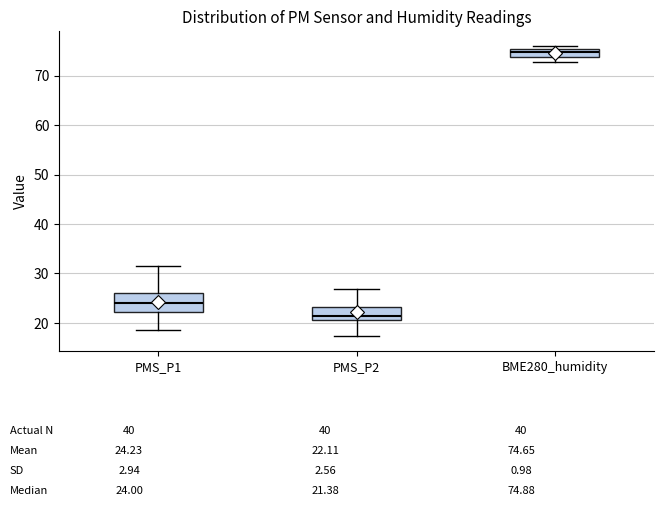

Reading left to right, transcribe this box plot: for each box, give where its median line is, the range the box spans, and where its two whiskers end, as read against the y-axis. The values are not printed on the chart, so give them approximately, as read against the axis.

PMS_P1: median 24, box 22 to 26, whiskers 19 to 32
PMS_P2: median 21 (just above the box's lower edge), box 21 to 23, whiskers 17 to 27
BME280_humidity: median 75 (inside the box), box 74 to 75, whiskers 73 to 76